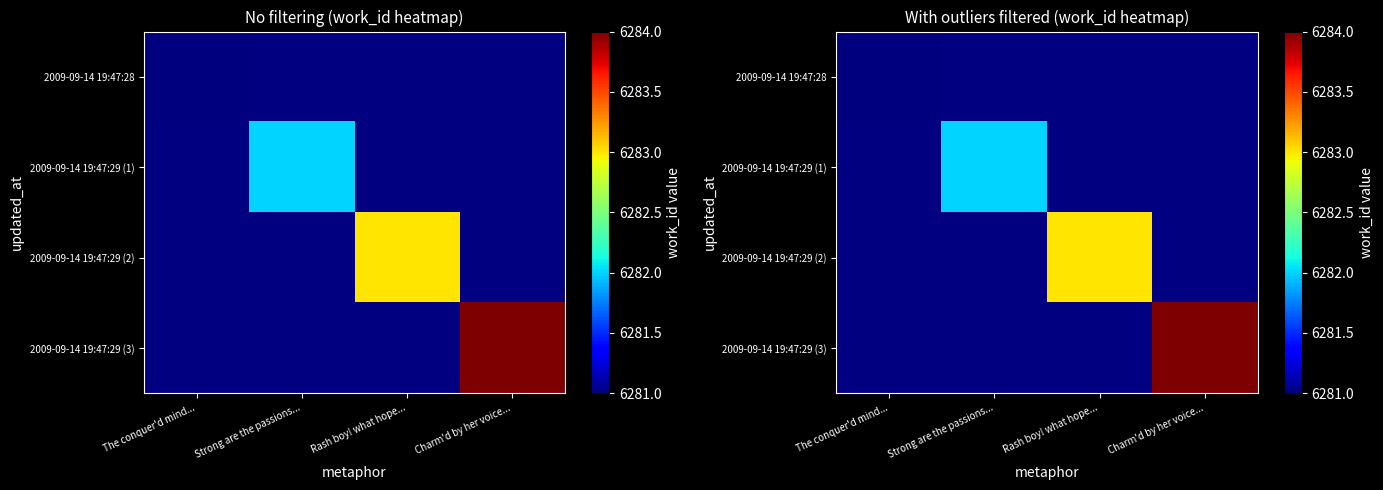

Is the value of 2009-09-14 19:47:29 (3) at Charm'd by her voice... greater than the value of 2009-09-14 19:47:29 (2) at Rash boy! what hope...?

Yes